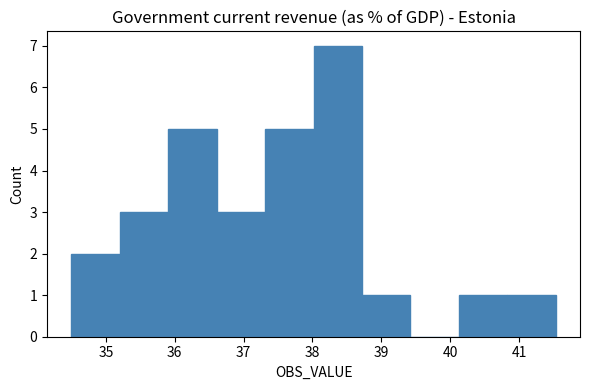

Over which range of the x-axis is the bar tallest?

38.0 to 38.7